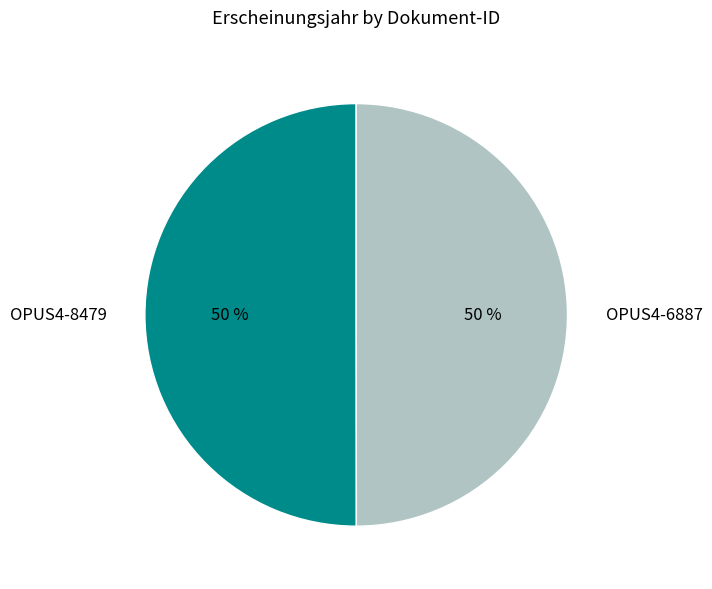

Combined, do OPUS4-8479 and OPUS4-6887 account for over 50%?

Yes